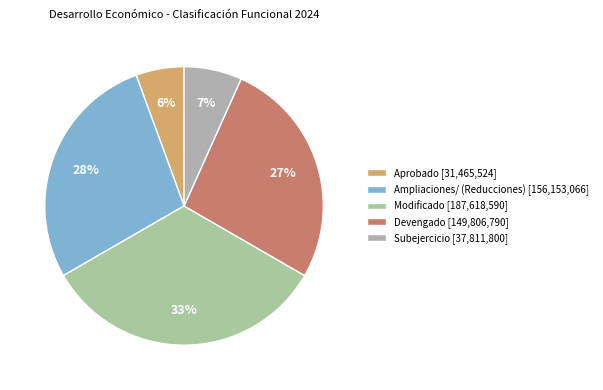

Count the number of slices in the pie.

5